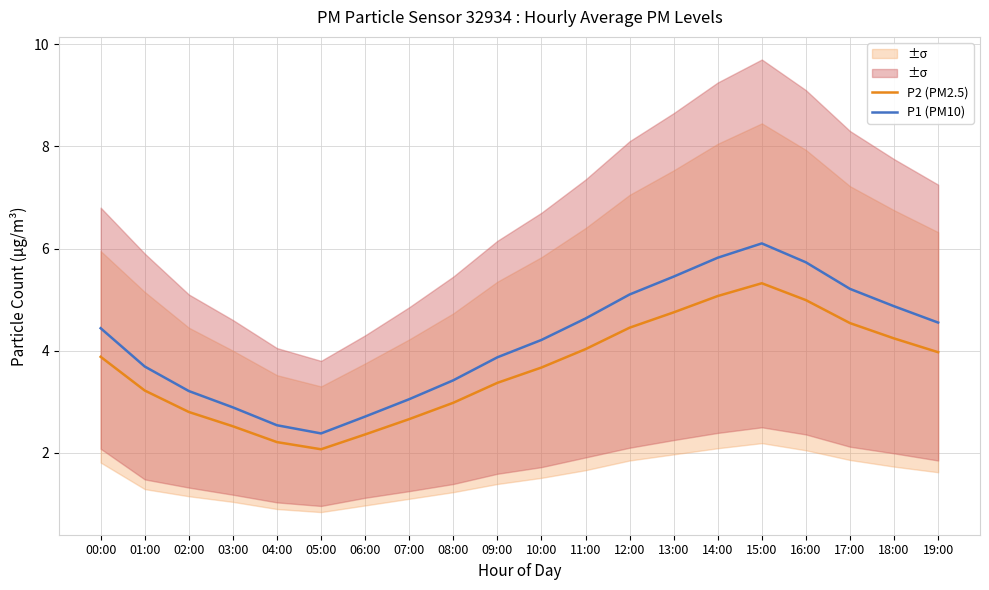

Rank the series by their maximum value, from highest to lowest.

P1 (PM10), P2 (PM2.5)